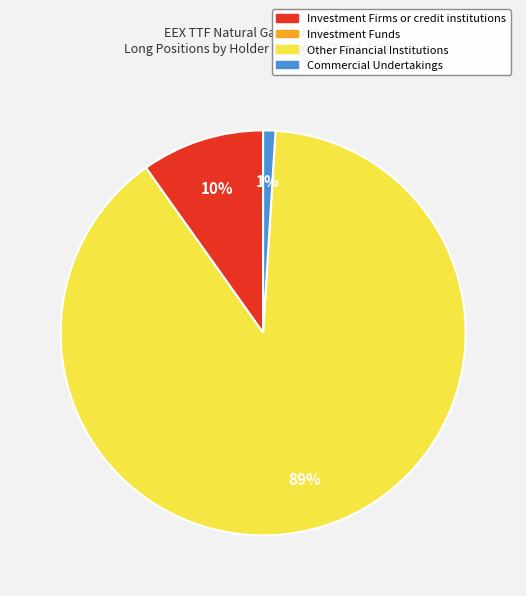

To the nearest percent, what is the average slice percentage?

33%